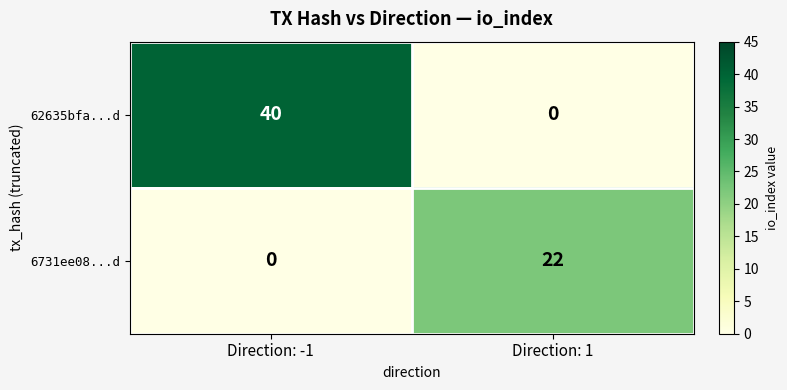

Reading right to left, list all the values displayed in this chart.

62635bfa...d: Direction: 1=0	Direction: -1=40
6731ee08...d: Direction: 1=22	Direction: -1=0